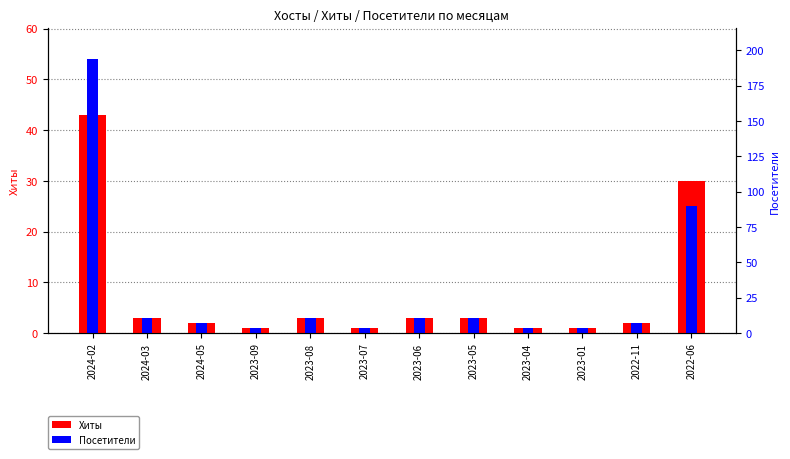

Rank the categories by Посетители value from lowest to highest.

2023-09, 2023-07, 2023-04, 2023-01, 2024-05, 2022-11, 2024-03, 2023-08, 2023-06, 2023-05, 2022-06, 2024-02